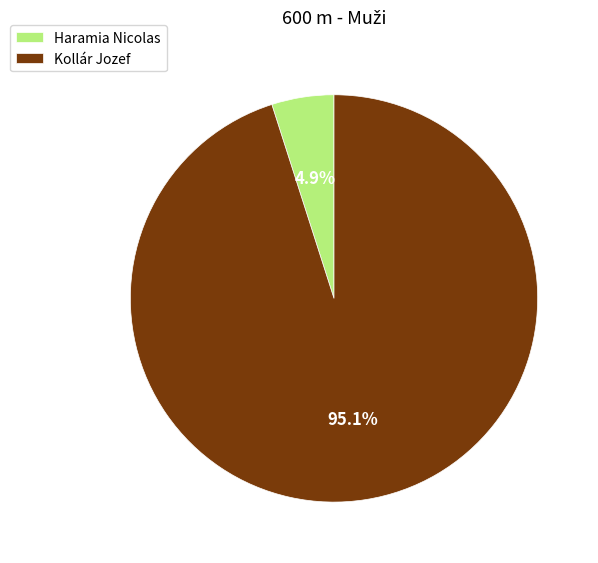

What portion of the pie excludes Haramia Nicolas?

95.1%